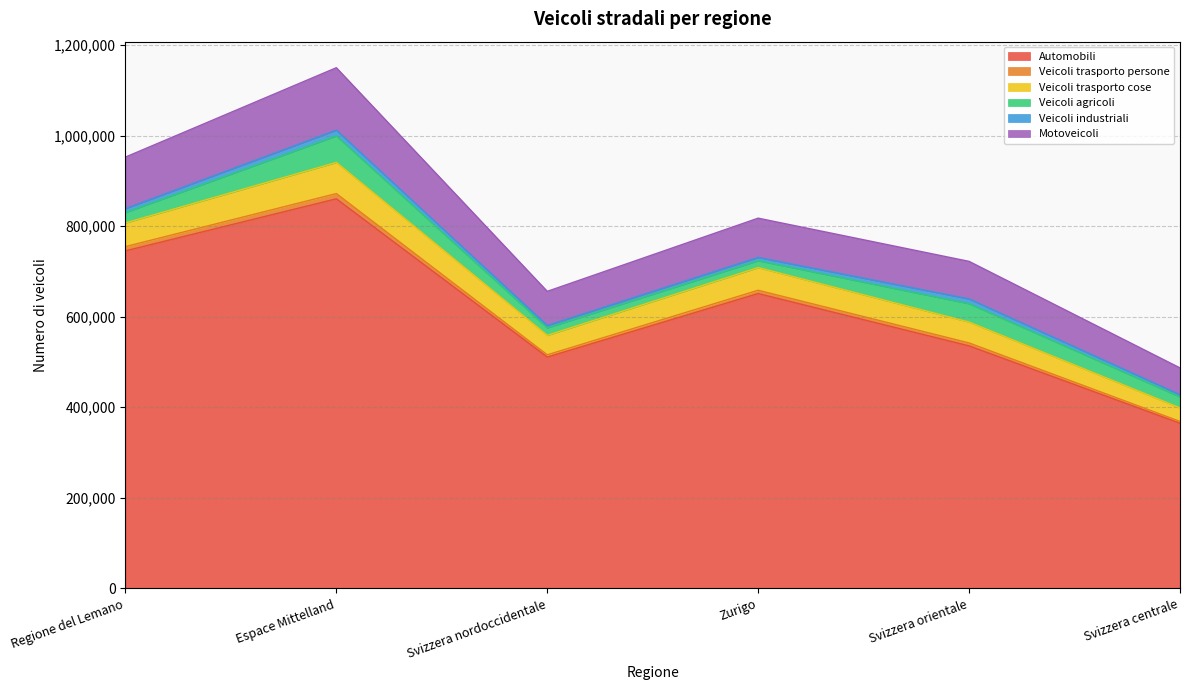

What is the maximum value for Automobili?

860313